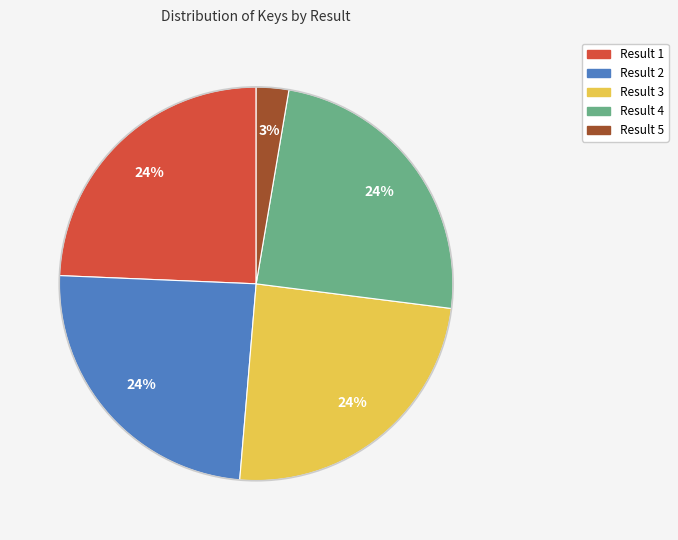

To the nearest percent, what is the average slice percentage?

20%